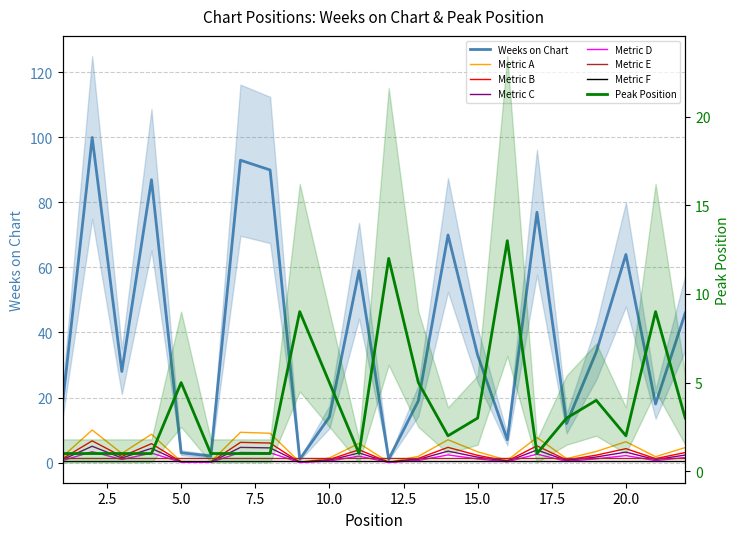

At which category does the chart reach its peak across all series?

2